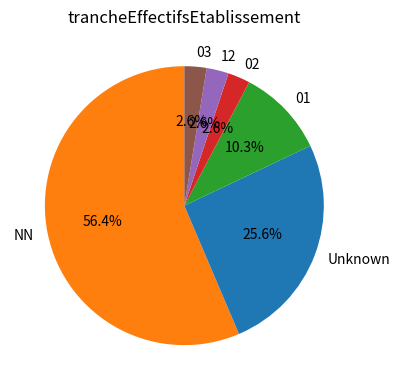

What is the total percentage of Unknown and 03?

28.2%